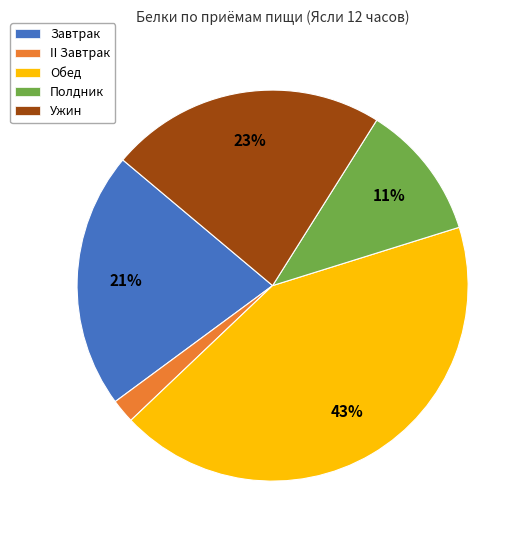

Count the number of slices in the pie.

5